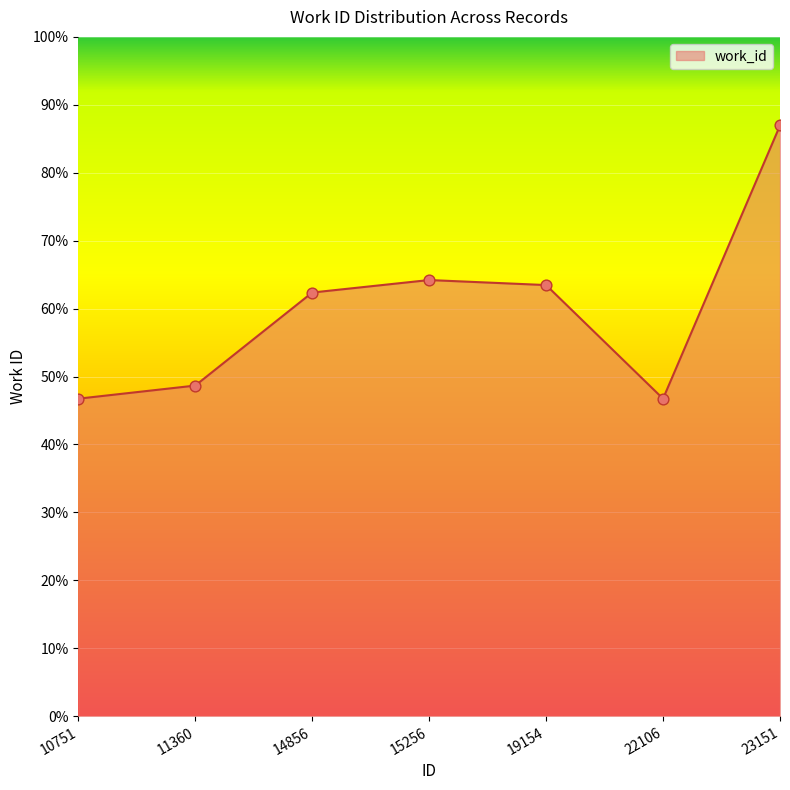

What is the ratio of the value at 11360 to the value at 23151?

0.6